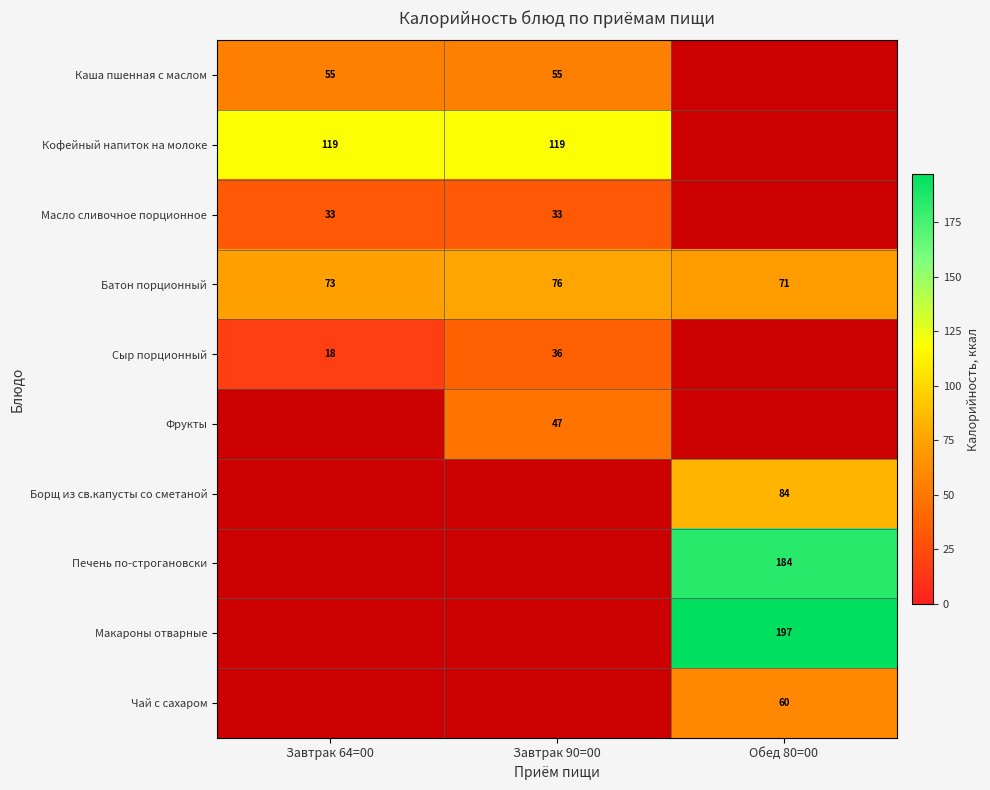

Is it true that Чай с сахаром equals 60.0 at Обед 80=00?

True